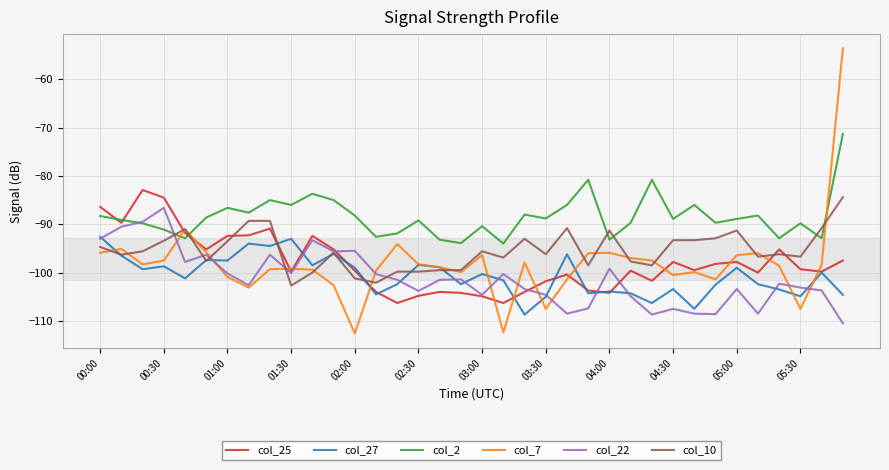

Which series ends up on top after the final intersection of col_7 and col_2?

col_7